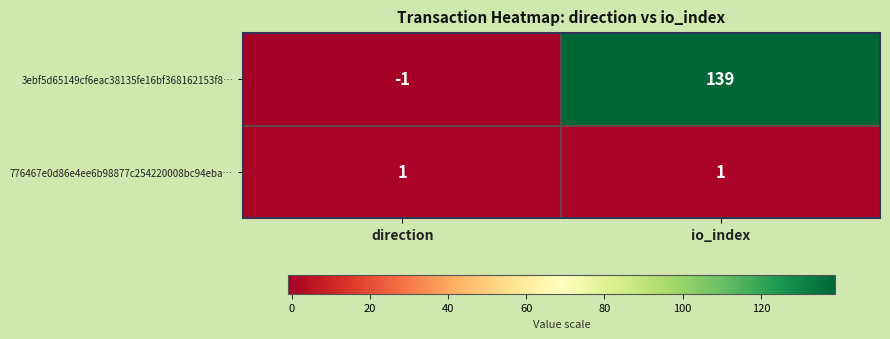

True or false: 3ebf5d65149cf6eac38135fe16bf368162153f8… has a value of 0 at direction.

False